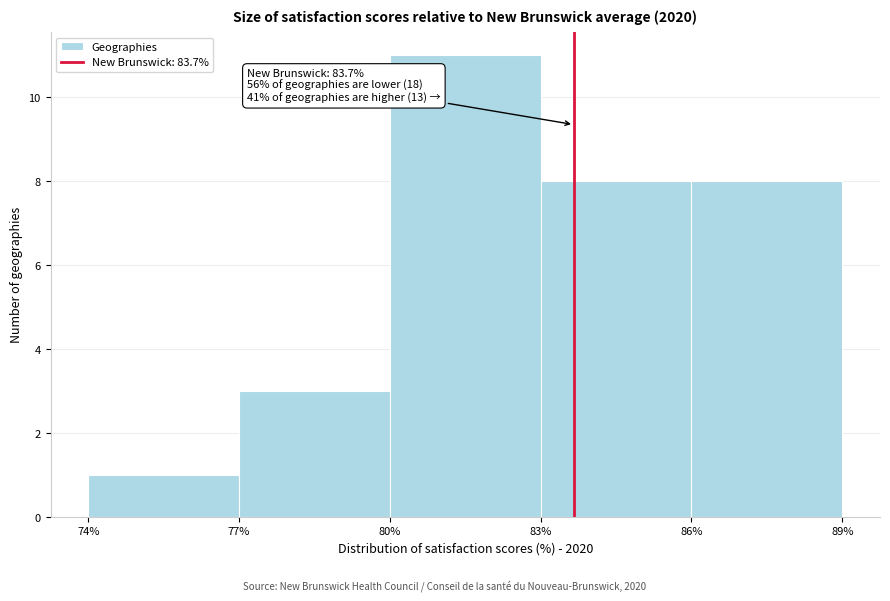

Over which range of the x-axis is the bar tallest?

80% to 83%